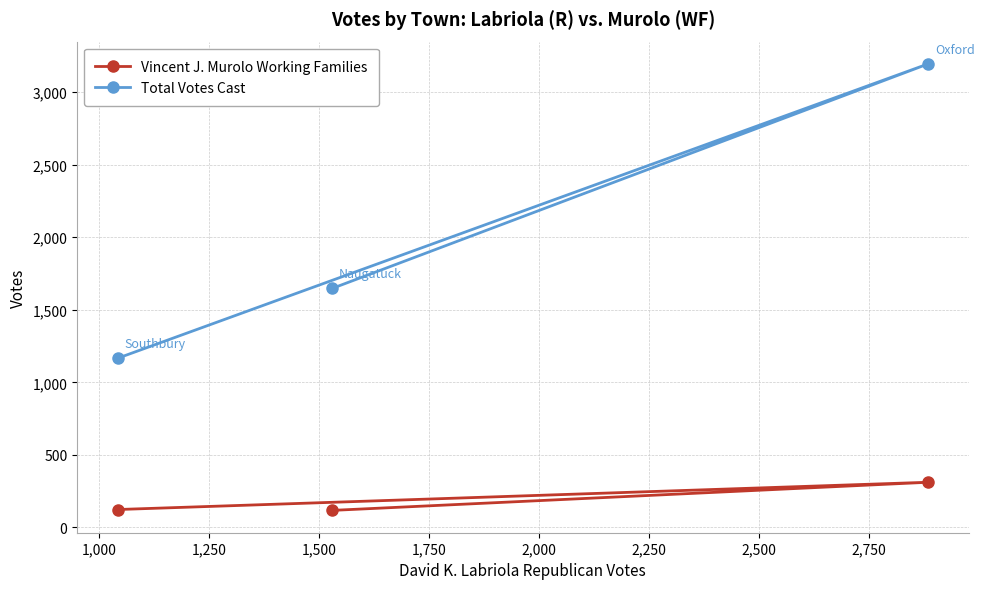

What is the minimum value for Total Votes Cast?

1166